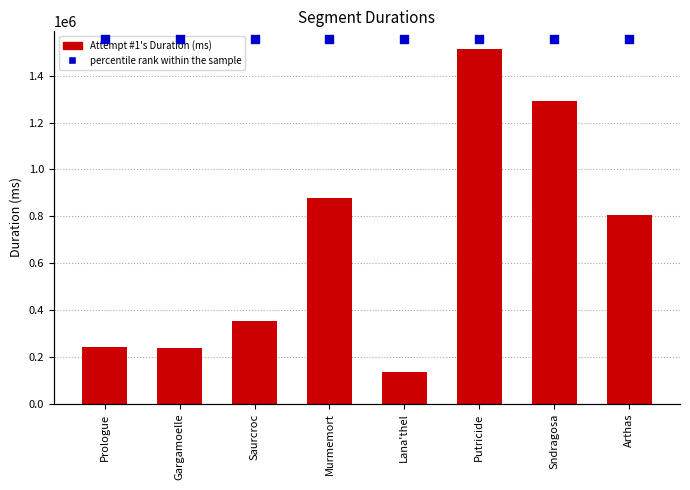

Which series has the largest total across all categories?

percentile rank within the sample